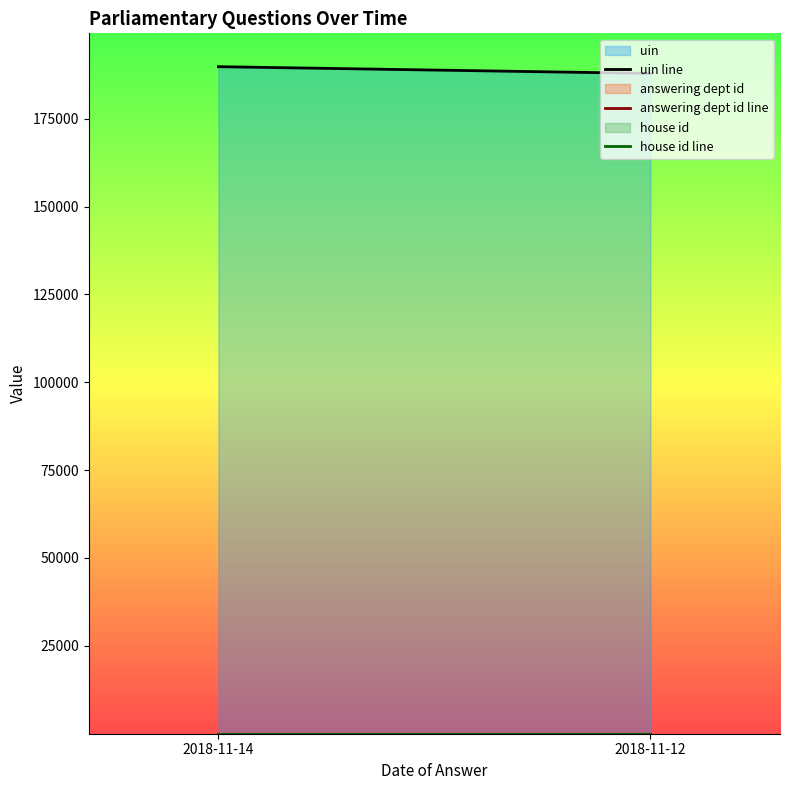

Reading left to right, extract all data points from this chart.

uin line: 189795	187874
answering dept id line: 10	10
house id line: 1	1